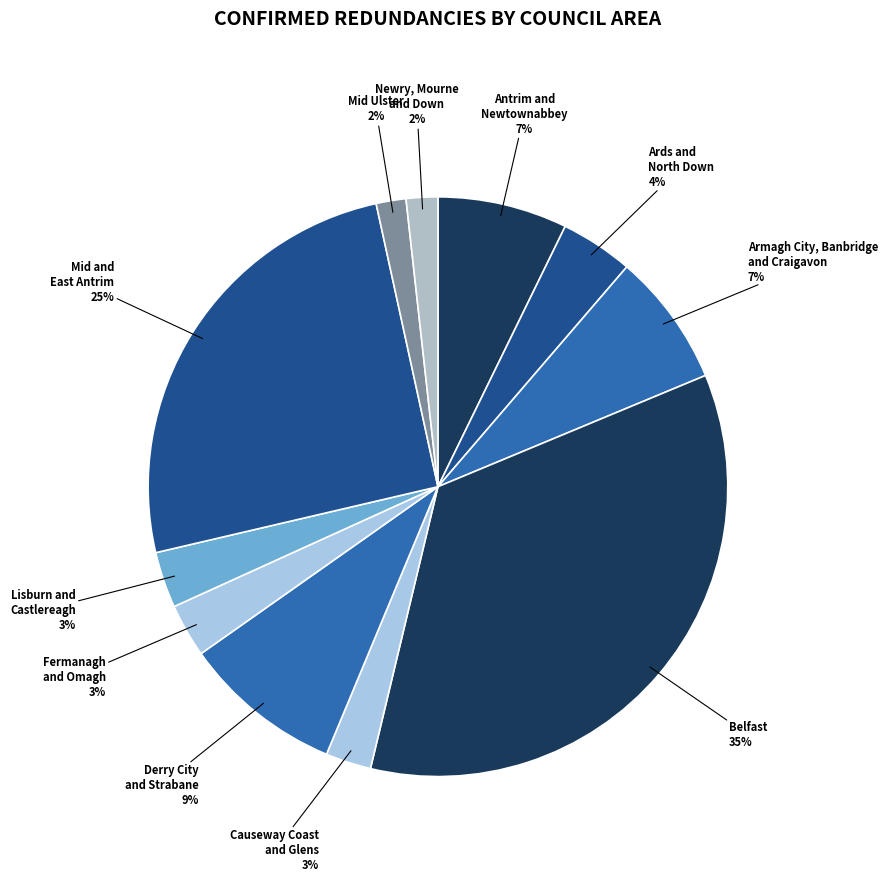

Which has a higher value, Belfast or Fermanagh and Omagh?

Belfast